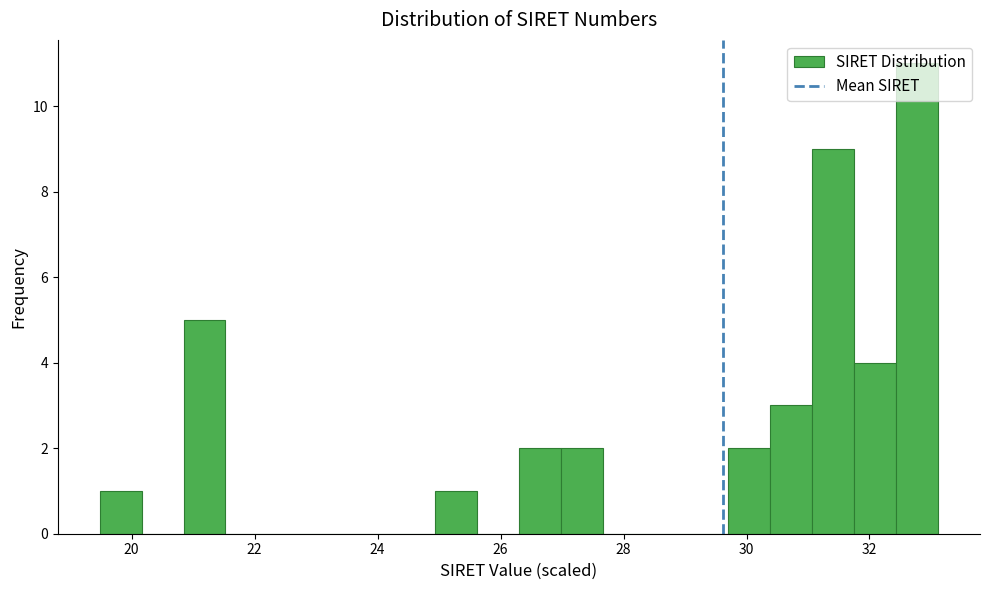

Around what value on the x-axis is the tallest bar? Give the approximate position of its centre, as read against the axis.

32.8